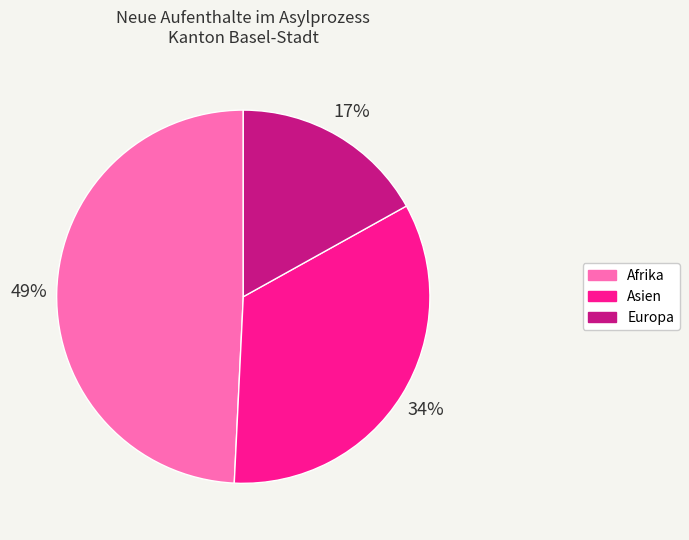

Is there any slice that represents more than half of the pie?

No